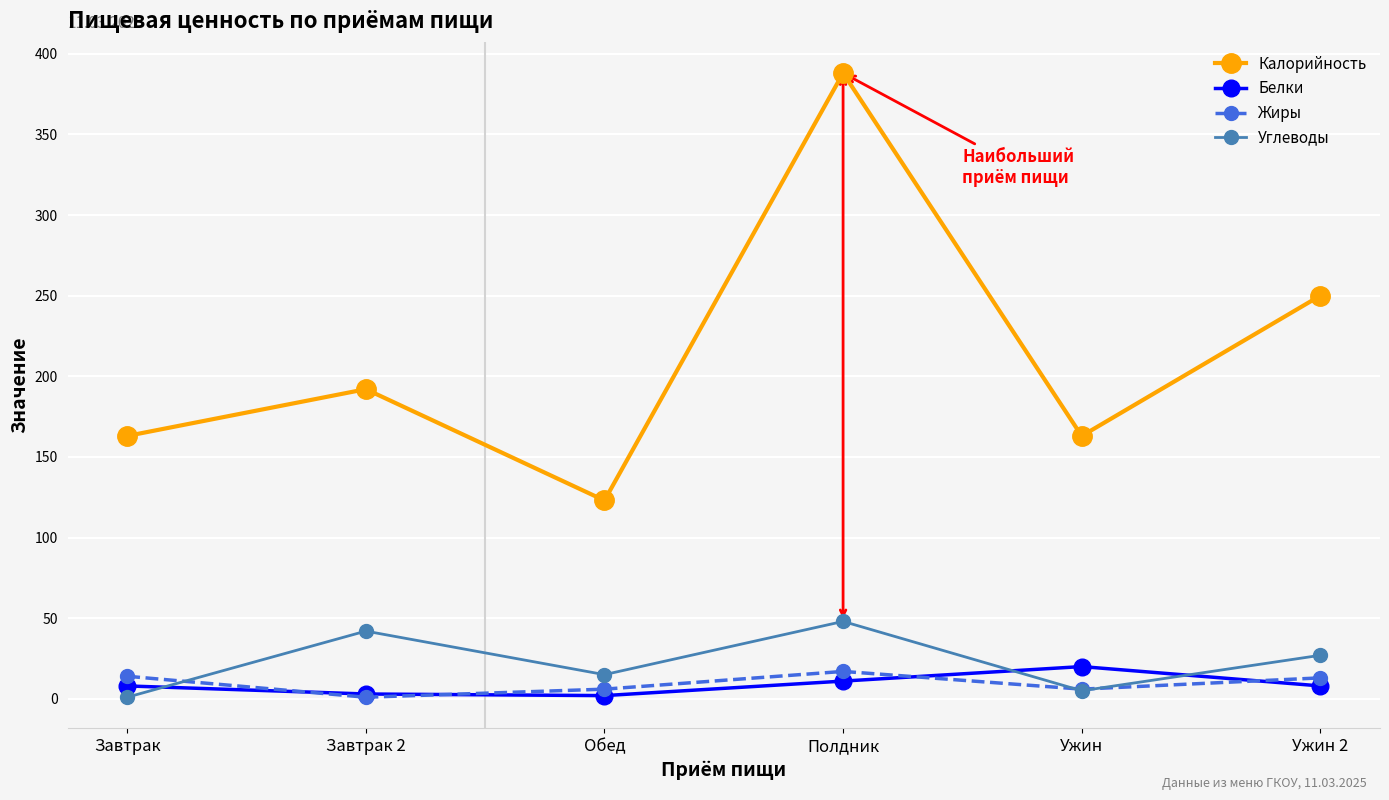

At Ужин 2, list the series in order from smallest to largest.

Белки, Жиры, Углеводы, Калорийность